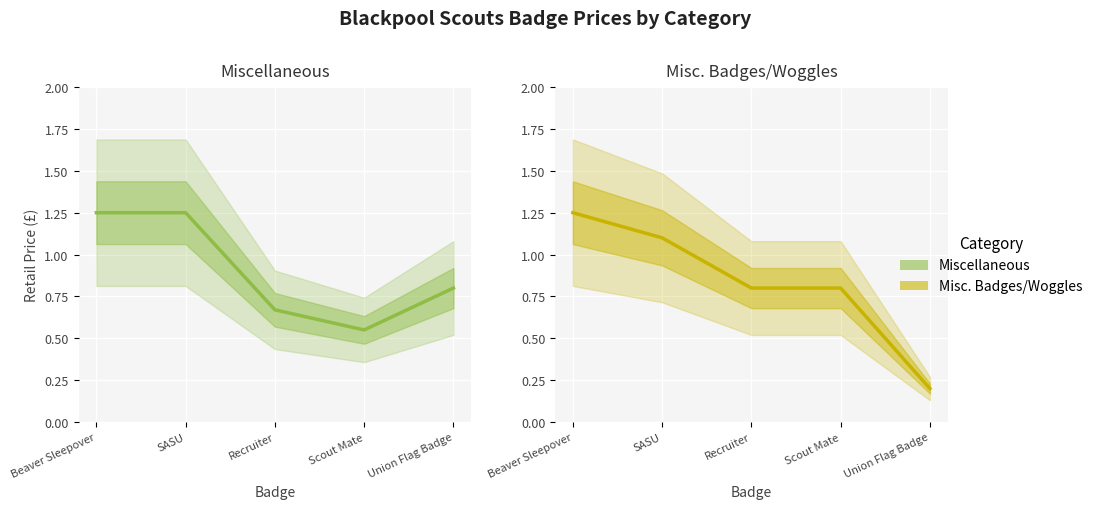

After their last crossing, which series has the higher values: Misc. Badges/Woggles or Miscellaneous?

Miscellaneous